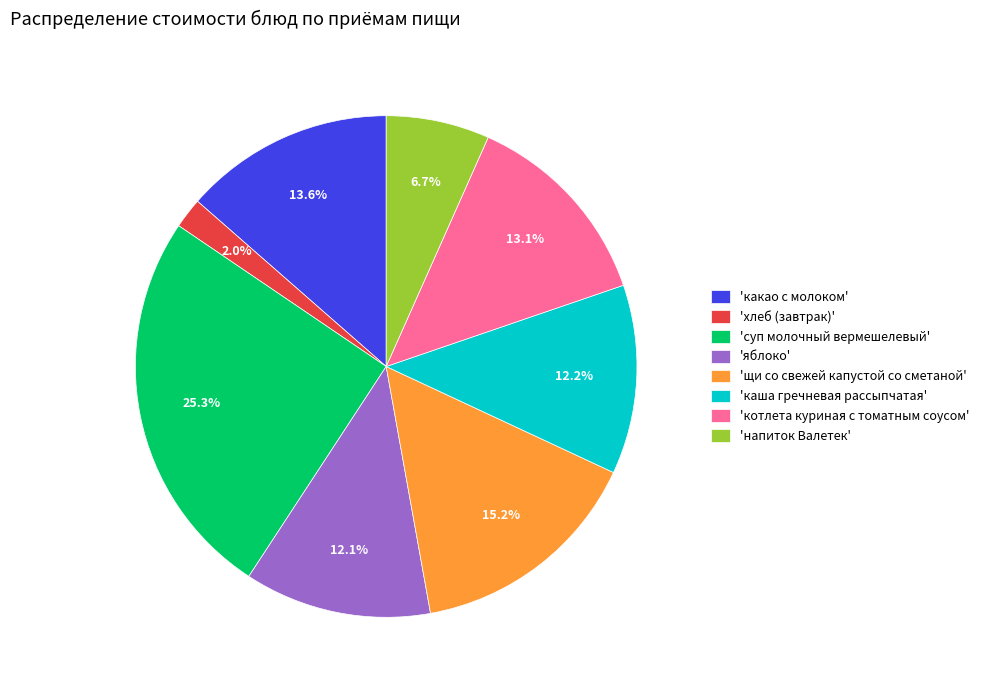

How many segments does this pie chart have?

8